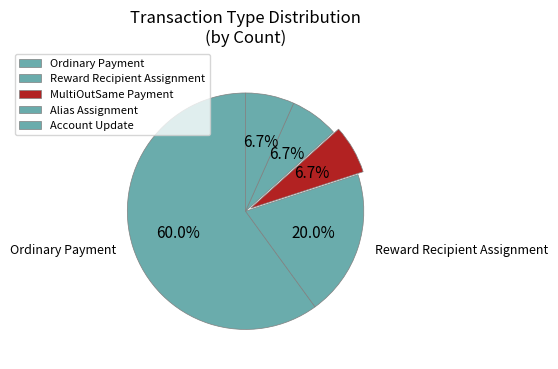

Which slice represents more than half of the pie?

Ordinary Payment